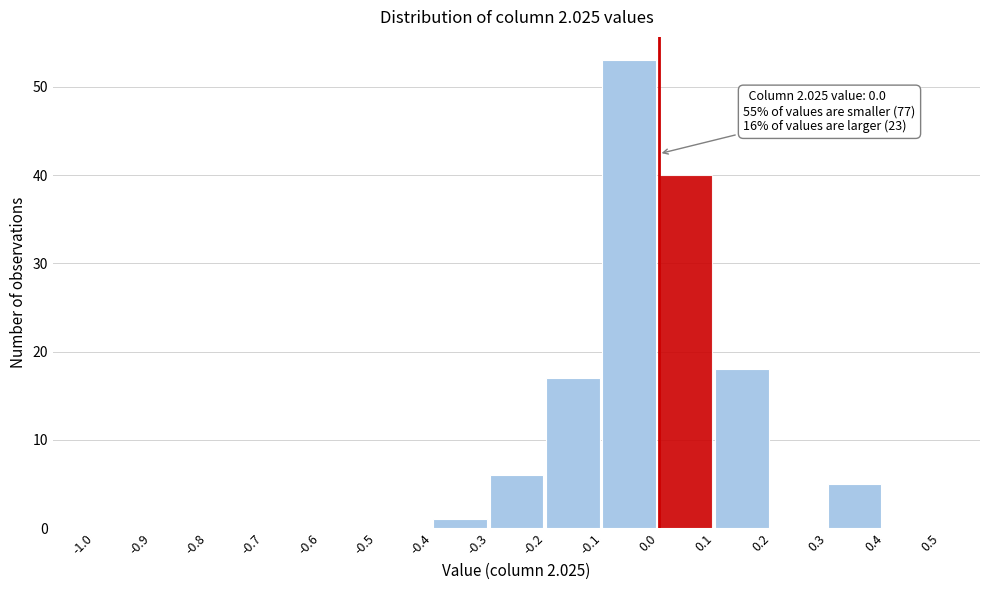

Which range on the x-axis has the tallest bar?

-0.1 to 0.0